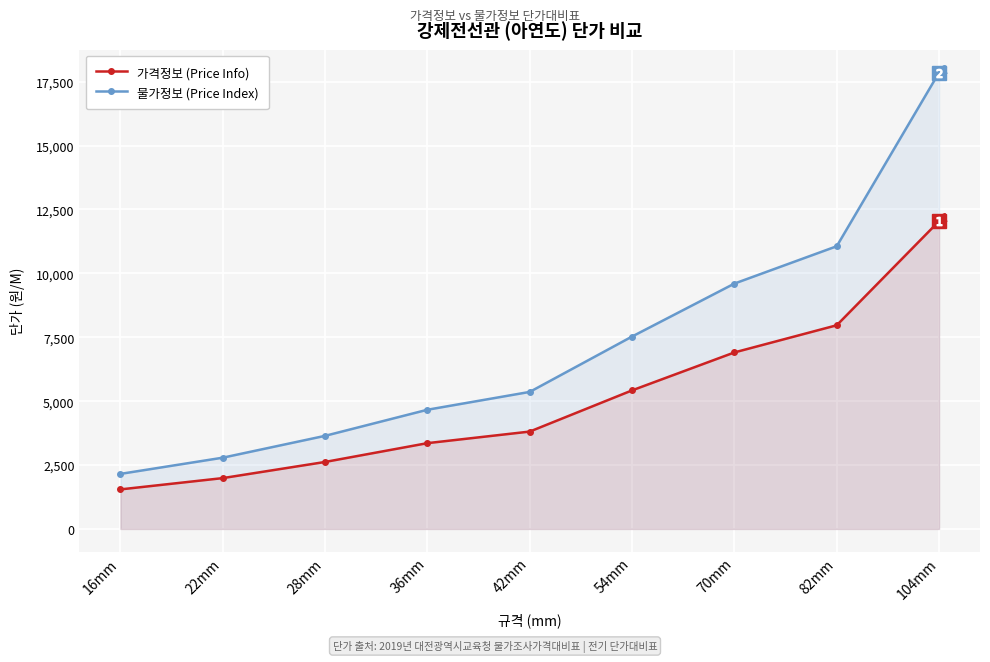

Which category has the highest value in the 가격정보 (Price Info) series?

104mm